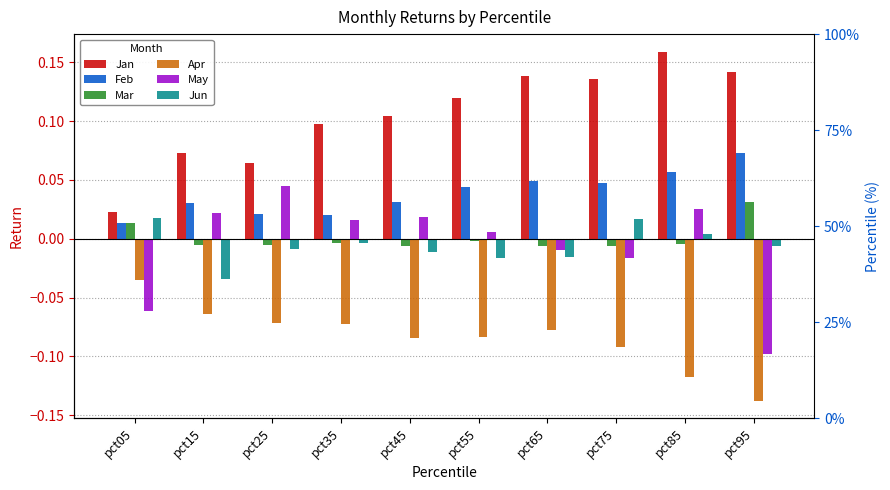

At which label does May first exceed 0?

pct15